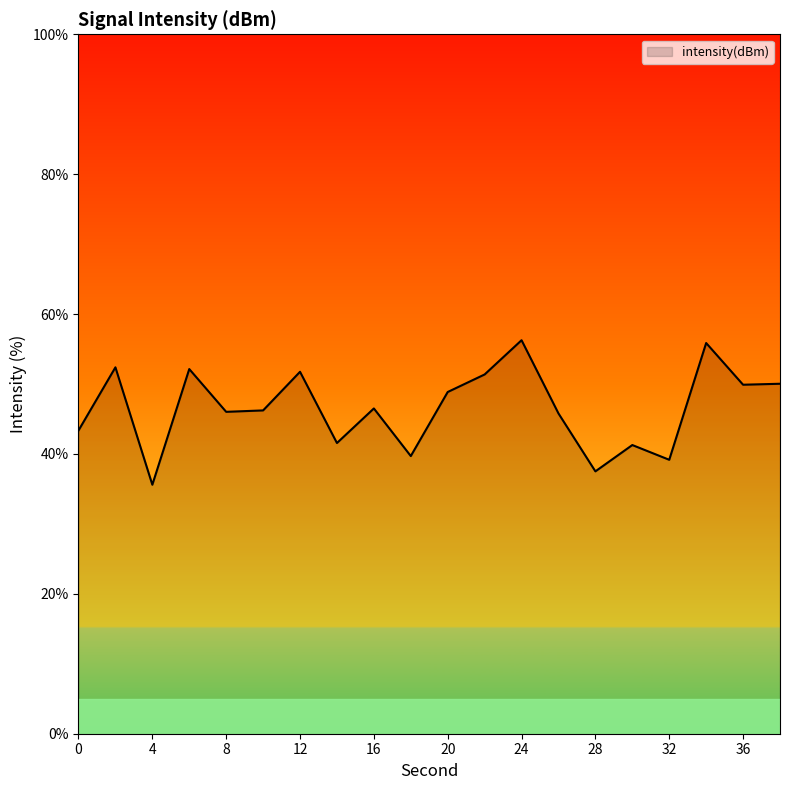

What is the difference between the maximum and minimum values?

20.7